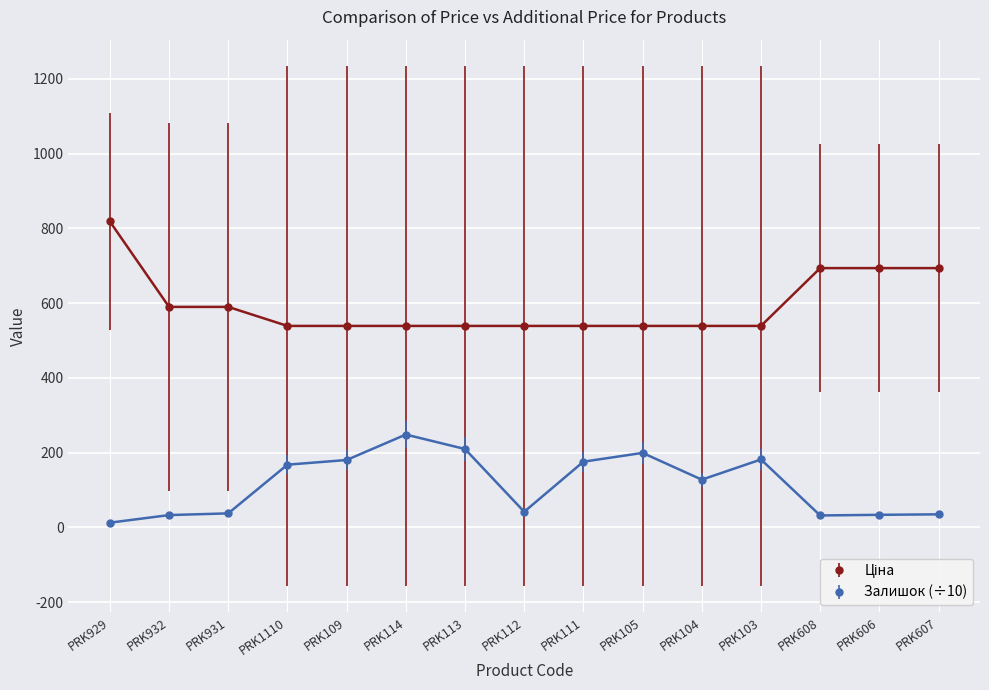

True or false: Залишок (÷10) has a value of 180.2 at PRK109.

True